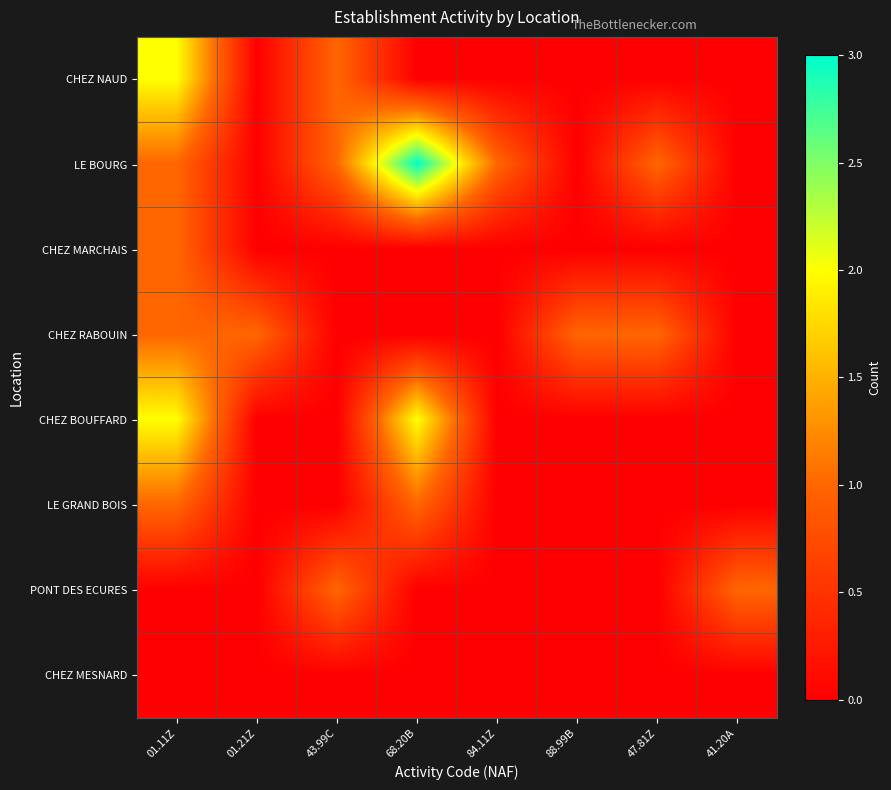

Rank the series at 01.11Z from lowest to highest value.

PONT DES ECURES, CHEZ MESNARD, LE BOURG, CHEZ MARCHAIS, CHEZ RABOUIN, LE GRAND BOIS, CHEZ NAUD, CHEZ BOUFFARD